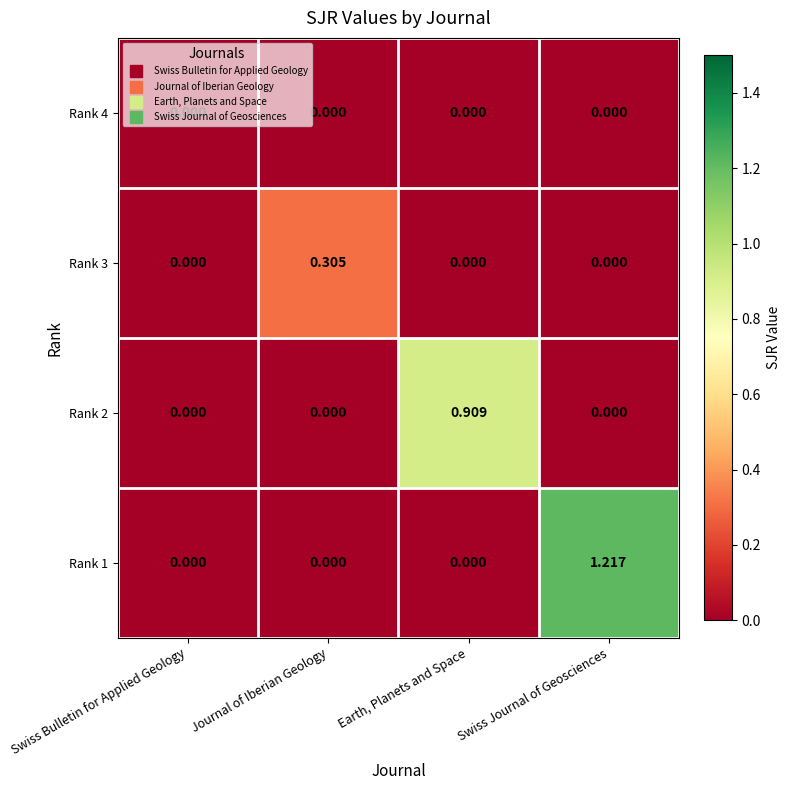

At which category is the sum across all series the highest?

Swiss Journal of Geosciences